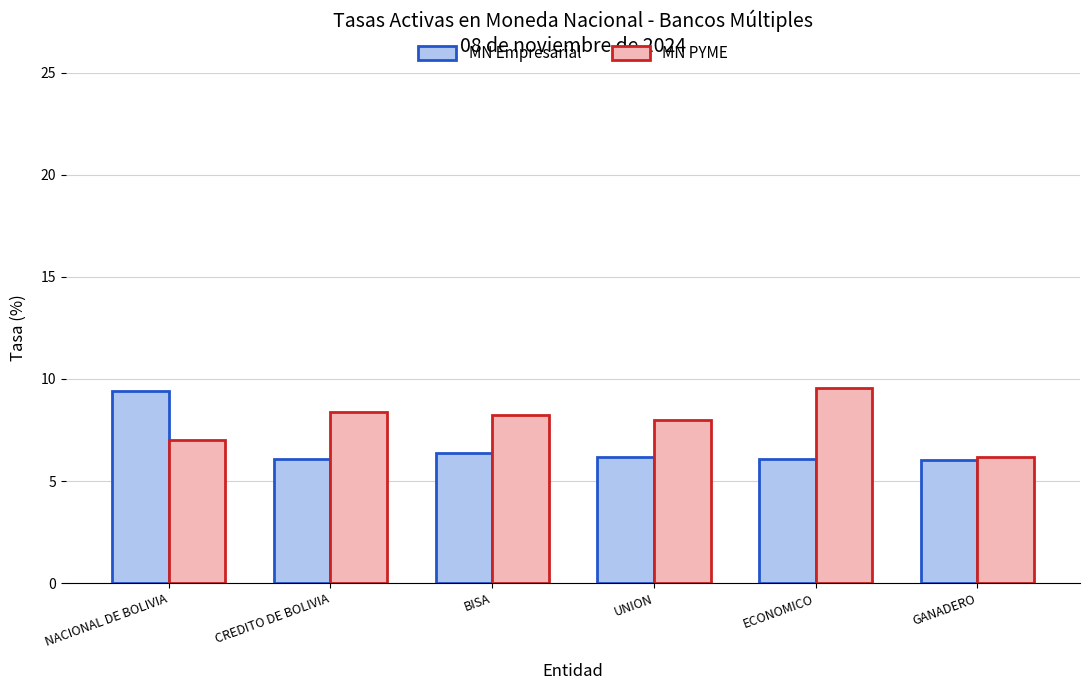

What is the sum of all MN PYME values?

47.4